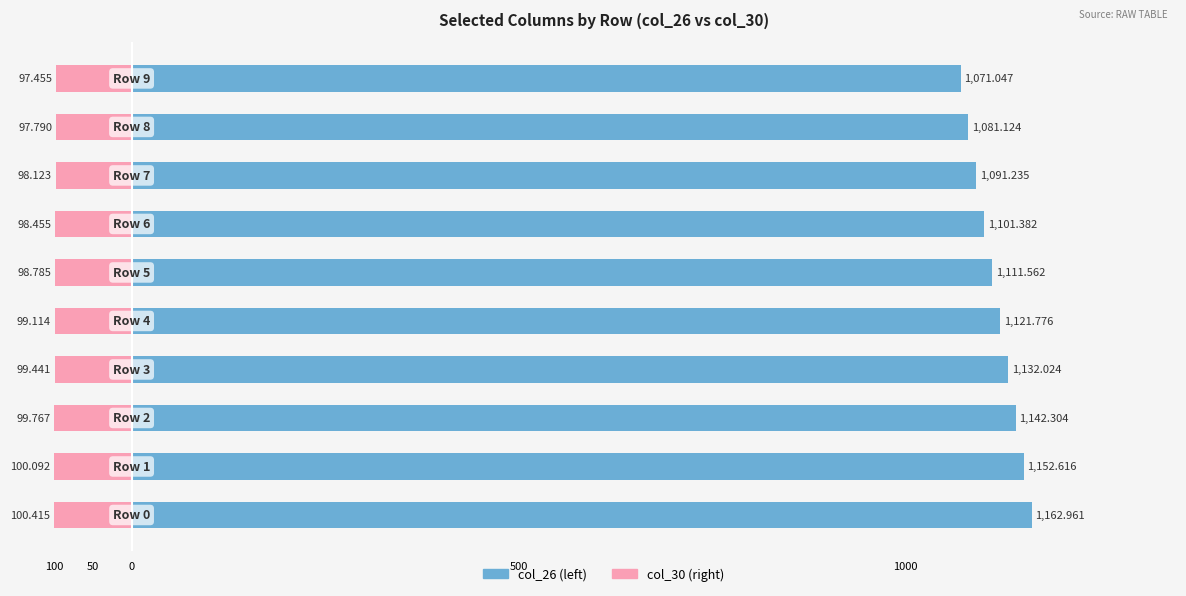

Which series has the widest spread of values?

col_26